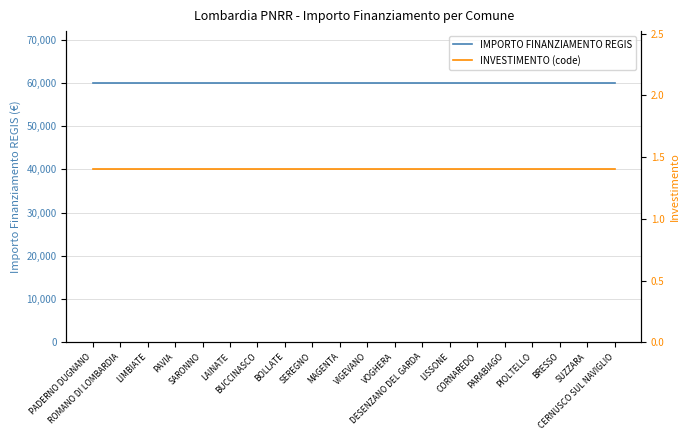

What is the lowest value of the INVESTIMENTO (code) series?

1.4